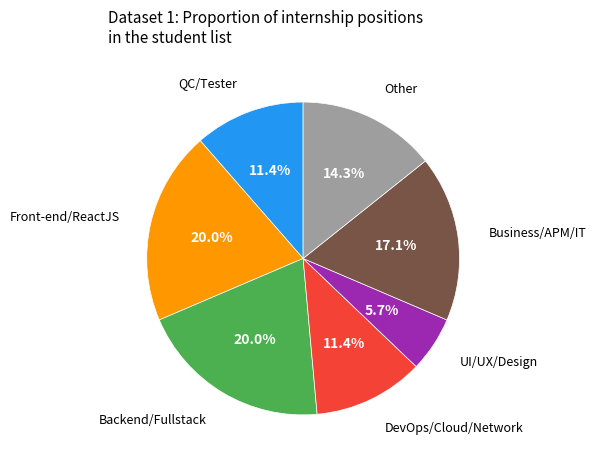

Is there a majority slice in this chart?

No